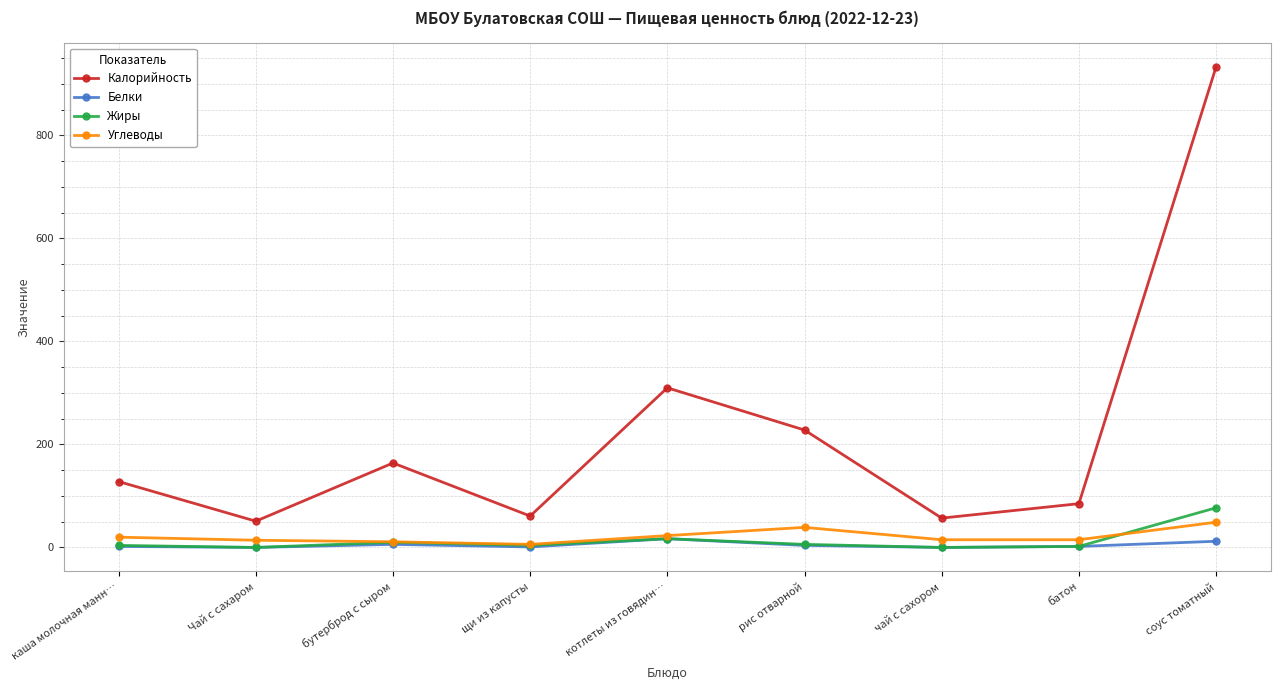

At which label does Углеводы first exceed 15?

каша молочная манн…